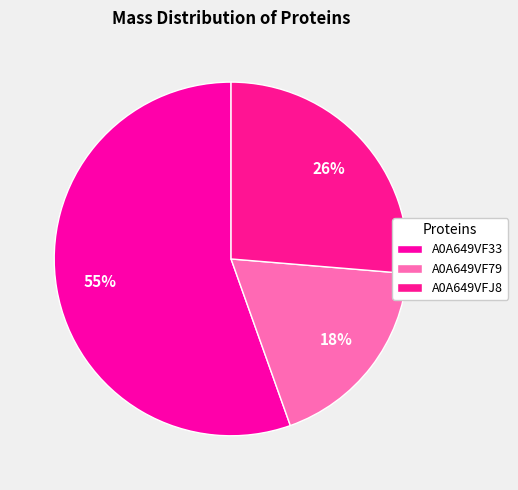

Which slice is the largest?

A0A649VF33